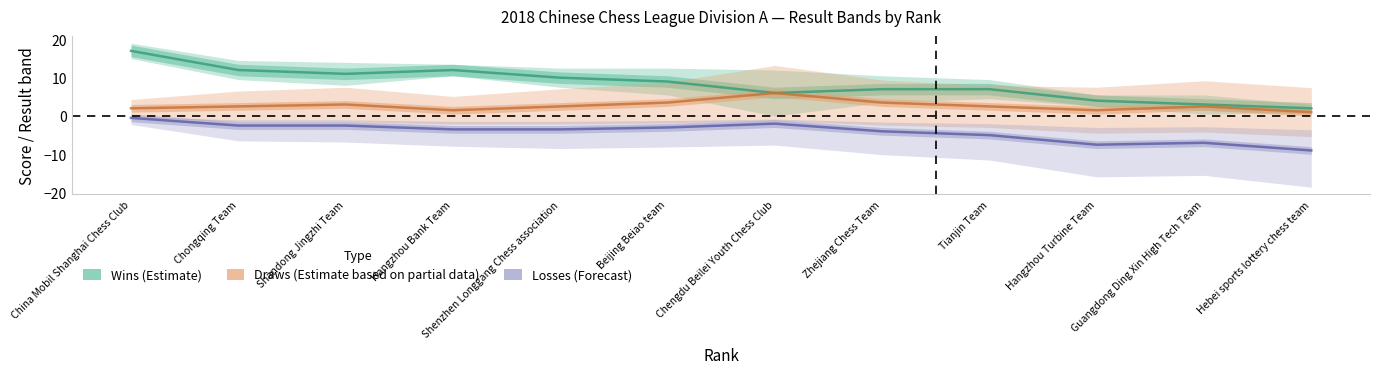

Is the value of Wins (Estimate) at Tianjin Team greater than the value of Losses (Forecast) at Chongqing Team?

Yes